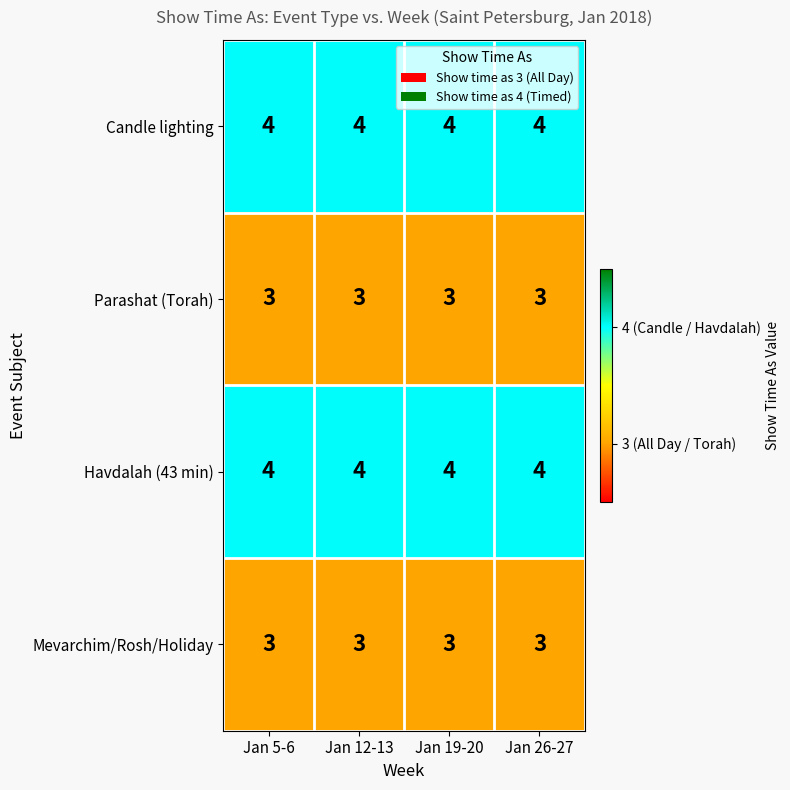

Count the number of data series in this chart.

4